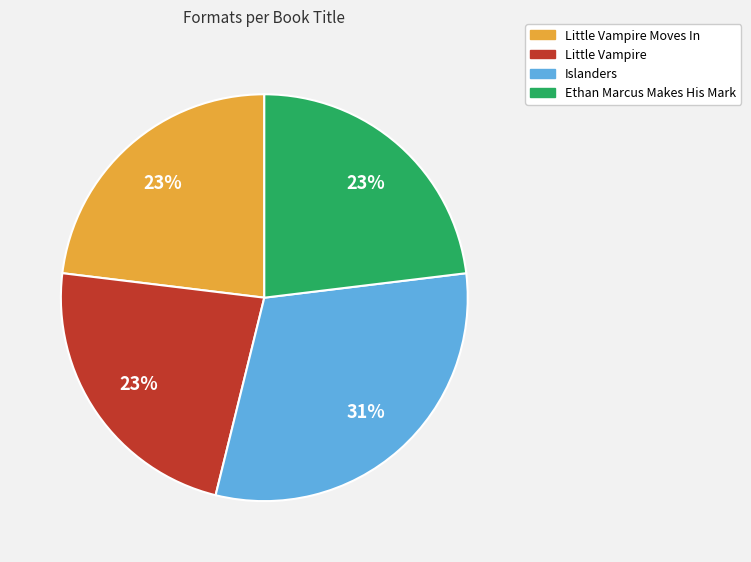

Does any single category account for the majority?

No